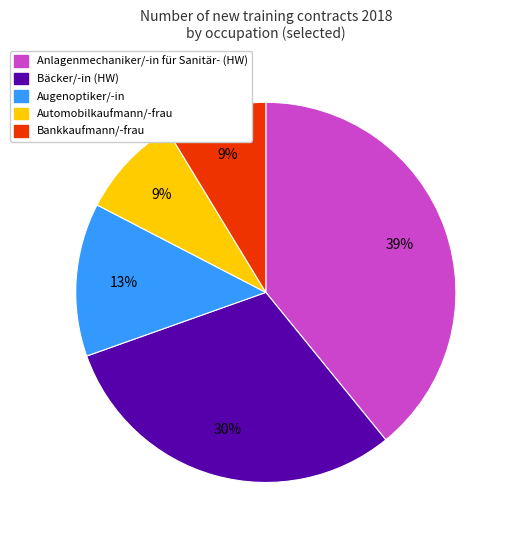

To the nearest percent, what is the average slice percentage?

20%